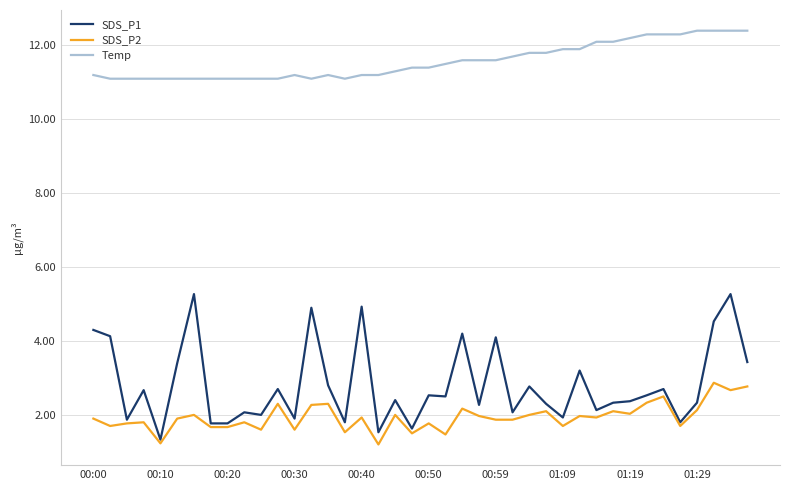

What is the minimum value shown in the chart?

1.2